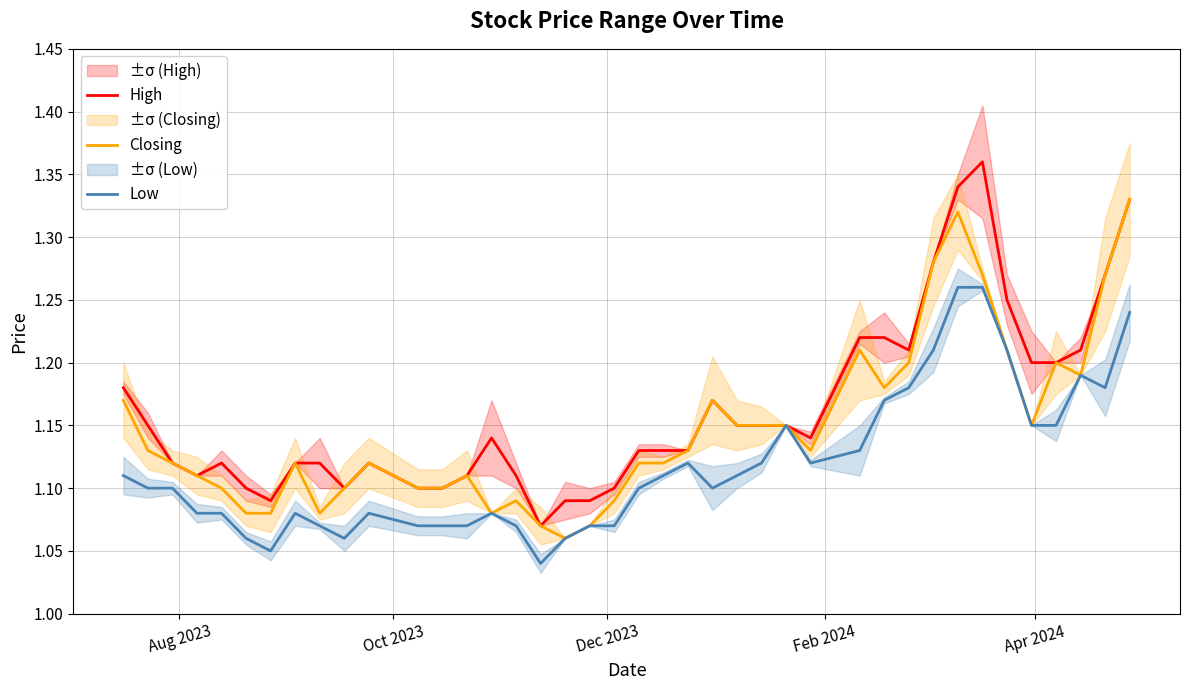

True or false: High and Closing cross at least once.

False